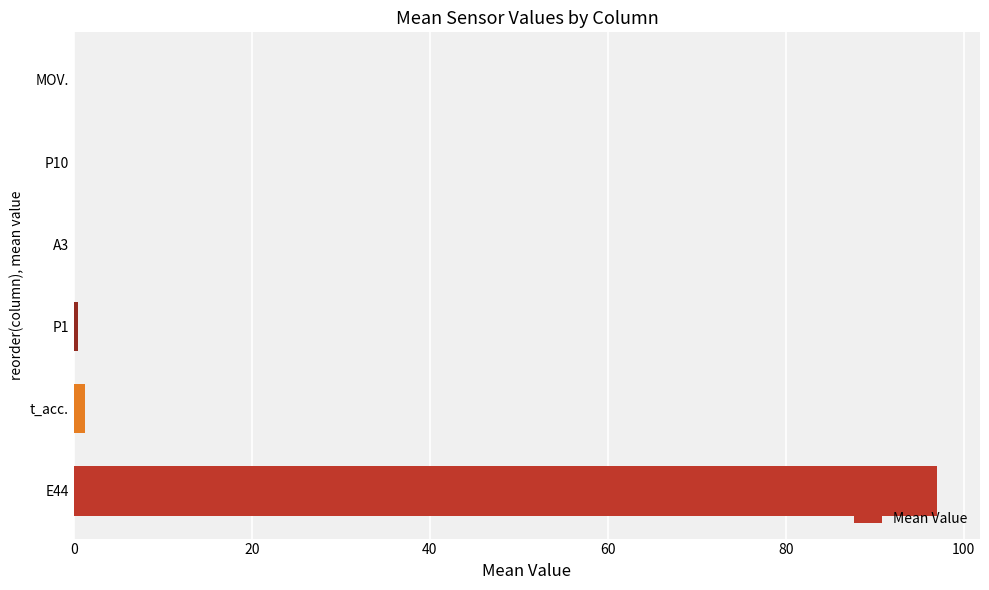

The value at P10 is -34.1. True or false?

False